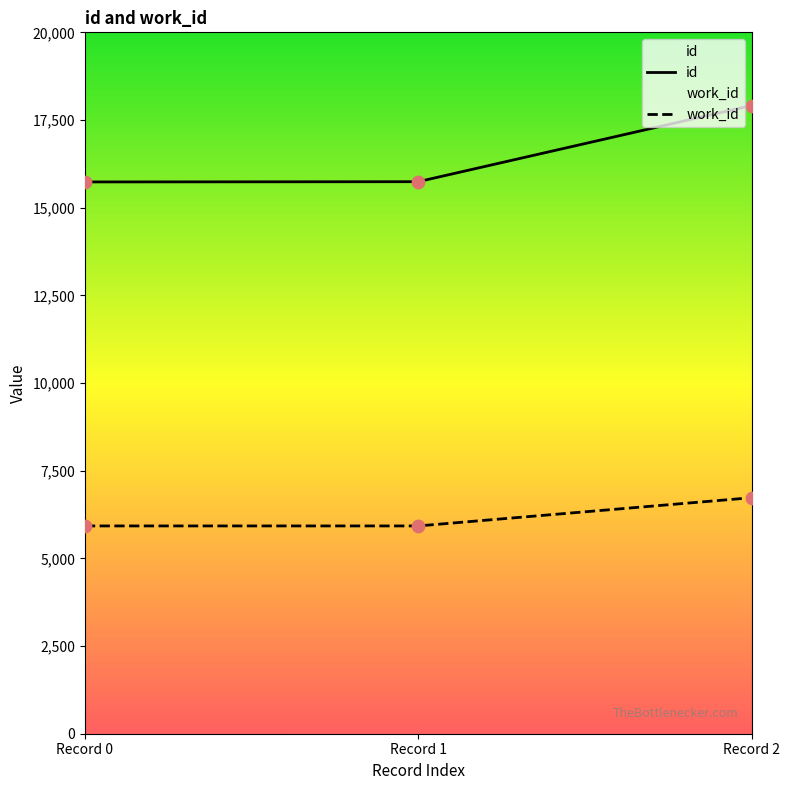

Is the value of id at Record 1 greater than the value of work_id at Record 0?

Yes